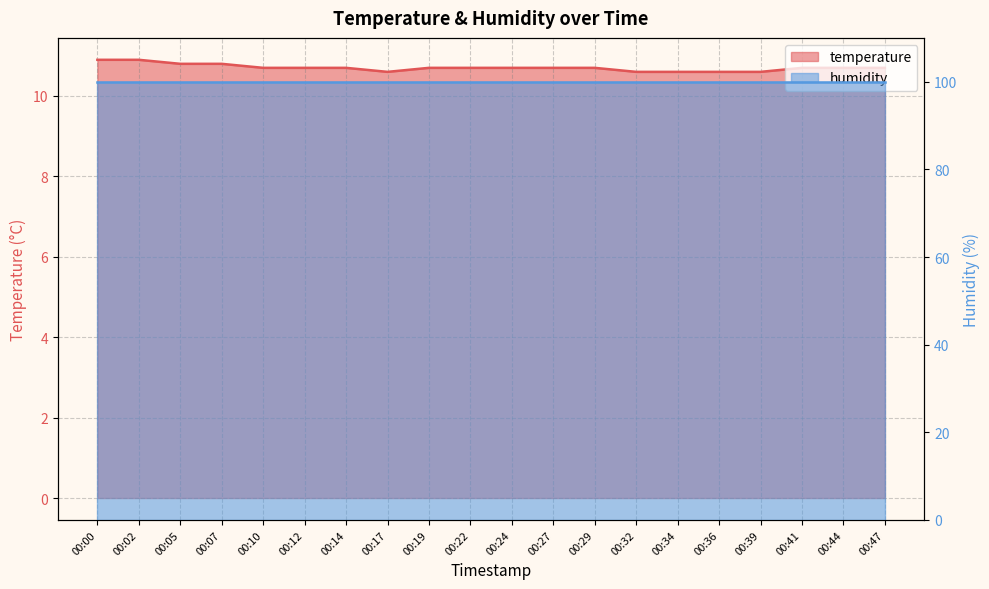

Which label corresponds to the largest value in the chart?

00:00